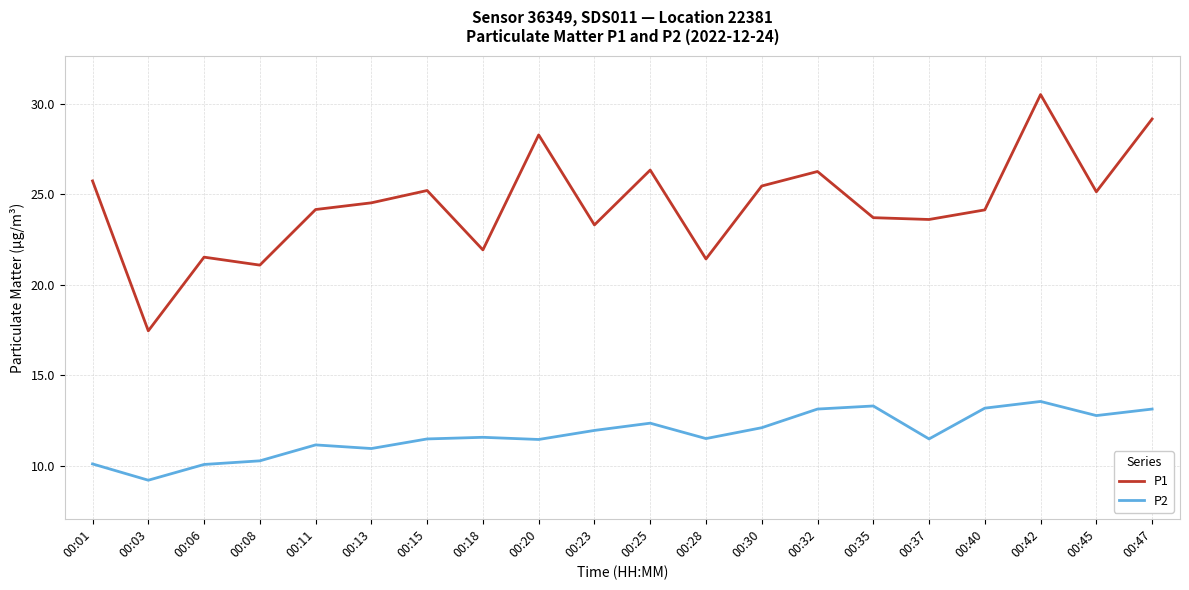

Which series changed the most between 00:25 and 00:47?

P1